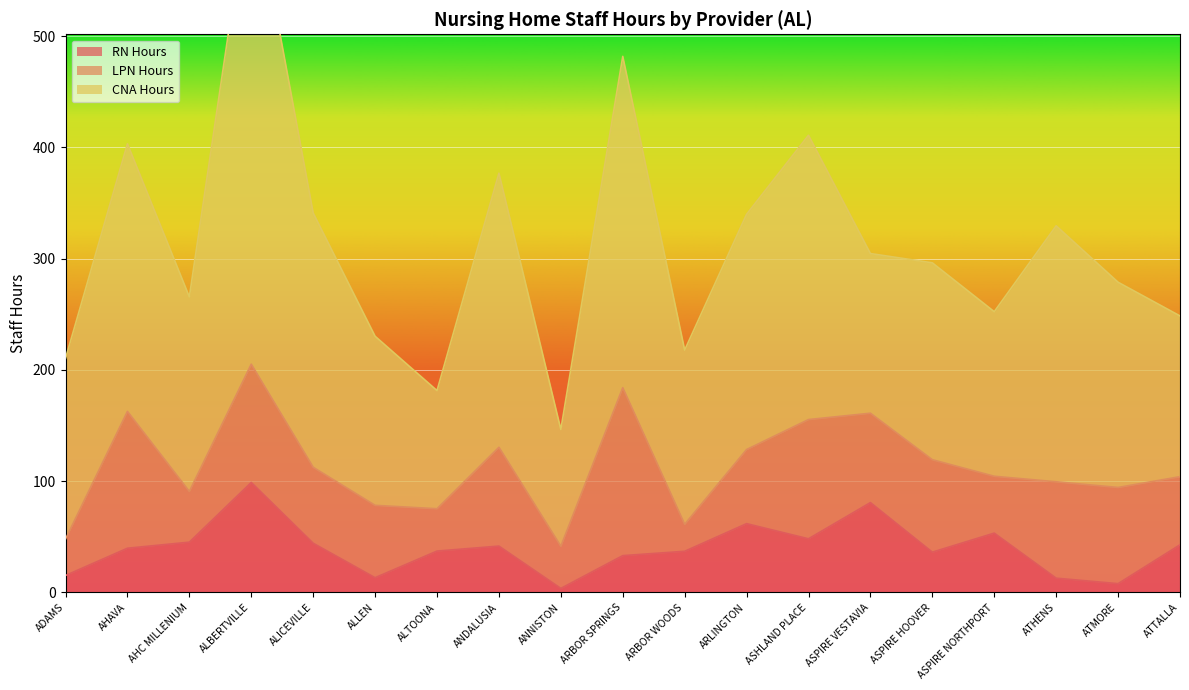

At which category is the sum across all series the highest?

ALBERTVILLE